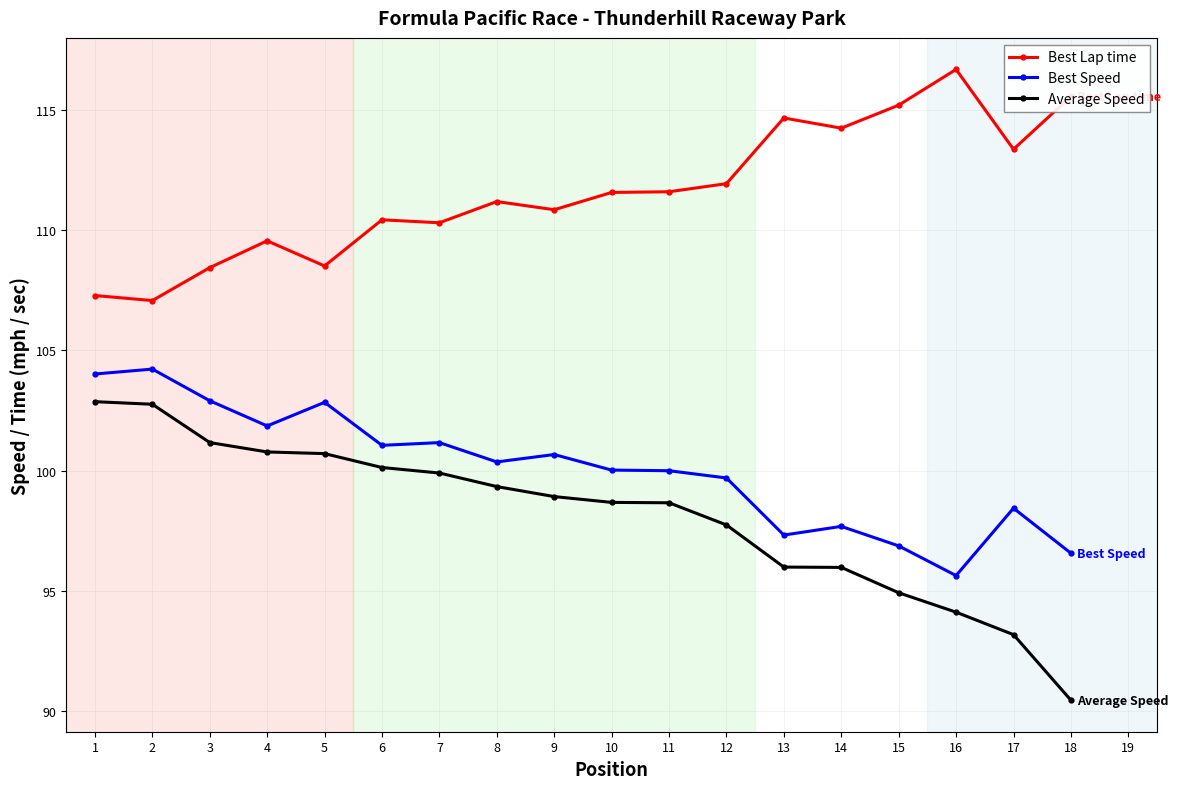

Is this an area chart (filled region under the line)?

No